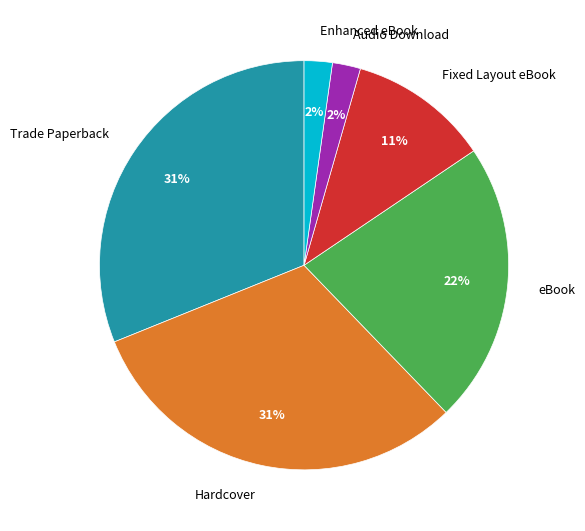

The Hardcover slice represents 31% of the pie. True or false?

True